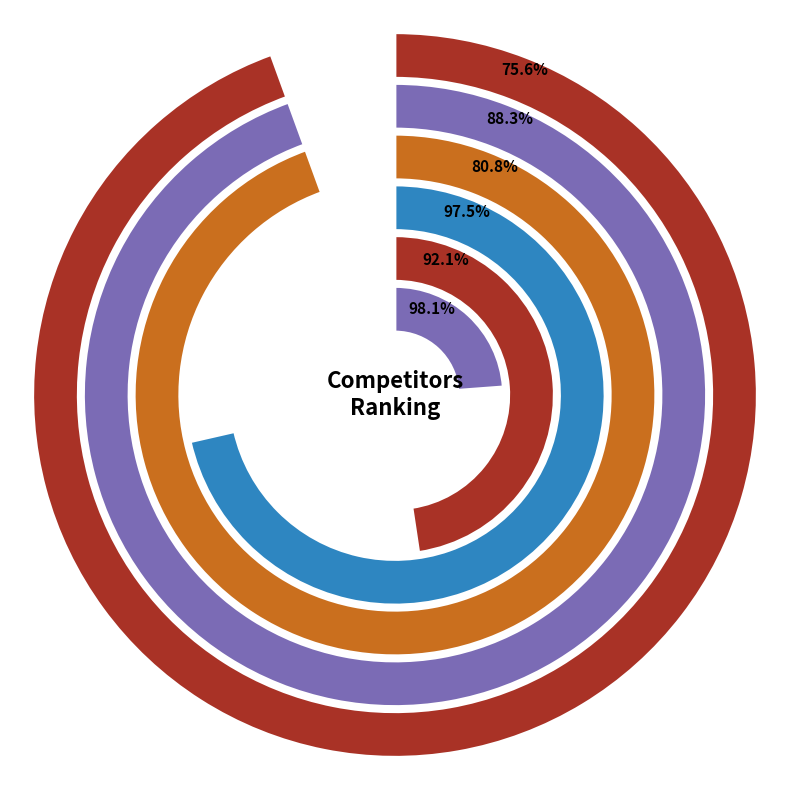

Which has a higher value, Bdaf3j4y Aaqf354a or Rrufvecq Kxefld2a?

Rrufvecq Kxefld2a